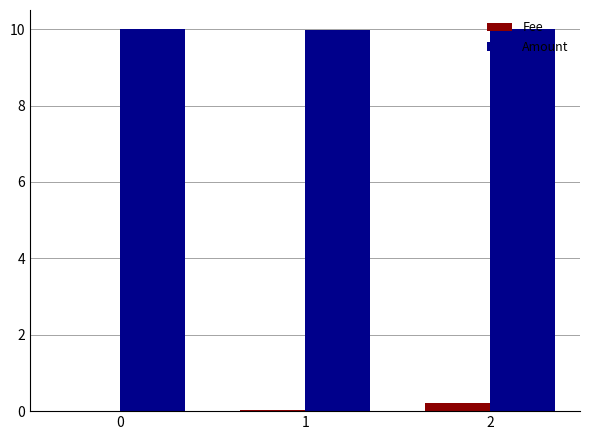

Which series has the largest total across all categories?

Amount